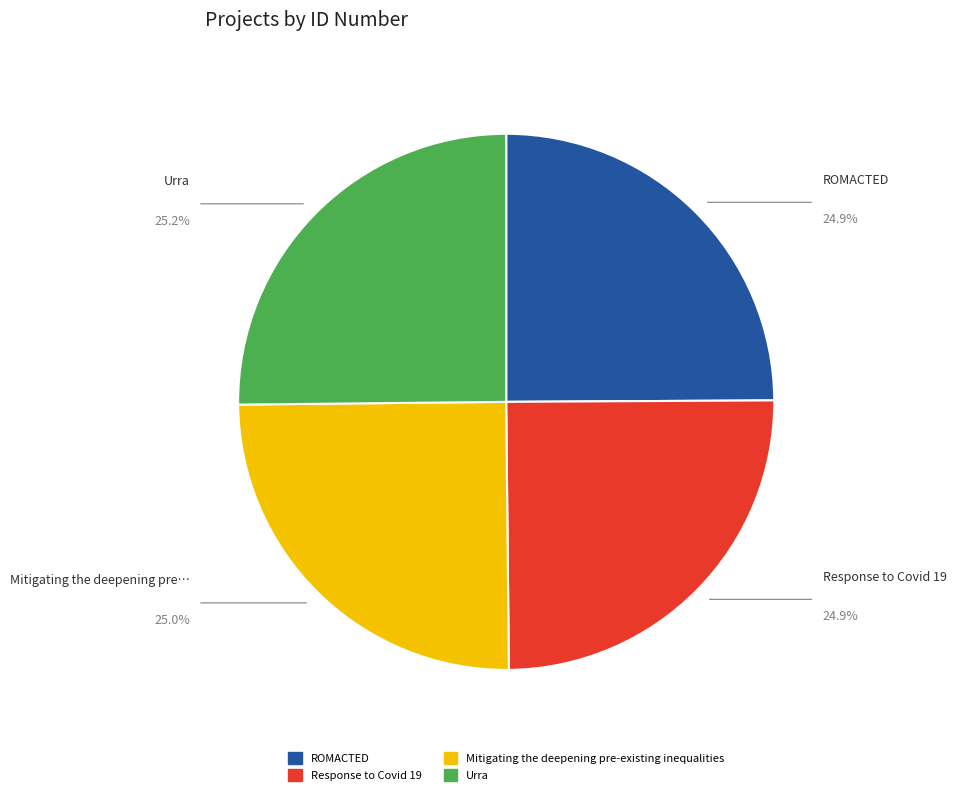

Approximately how many times larger is the value at Response to Covid 19 compared to ROMACTED?

1.0